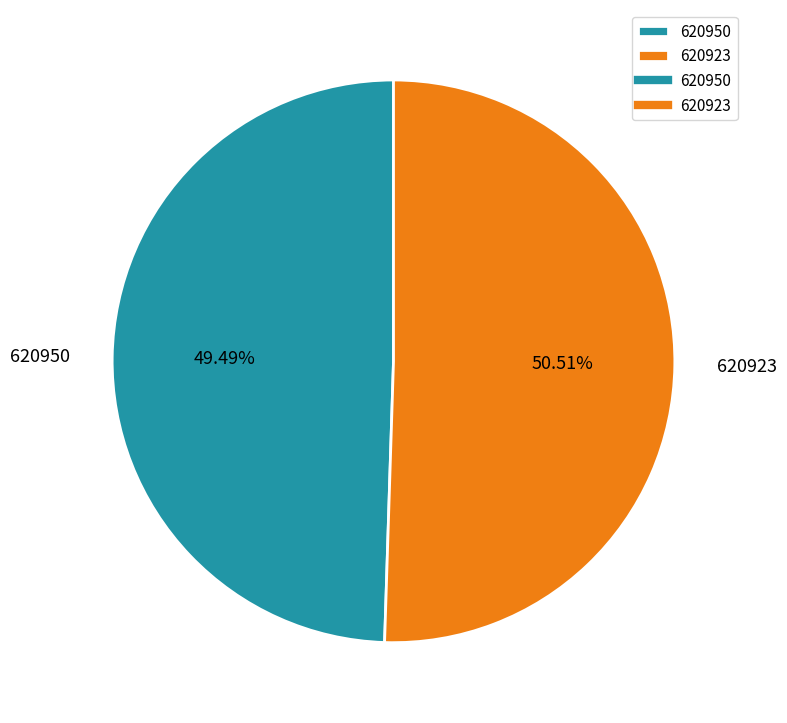

What is the largest slice in the pie chart?

620923